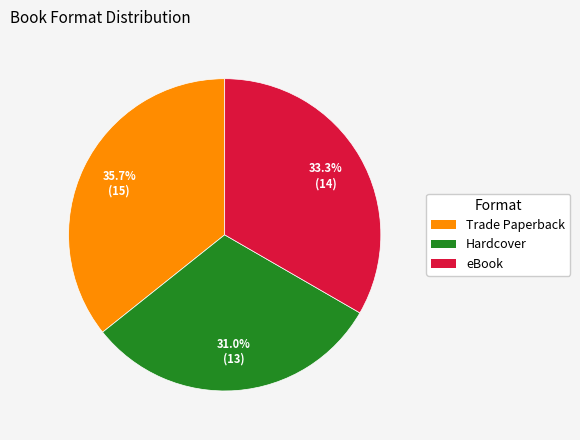

Is there any slice that represents more than half of the pie?

No